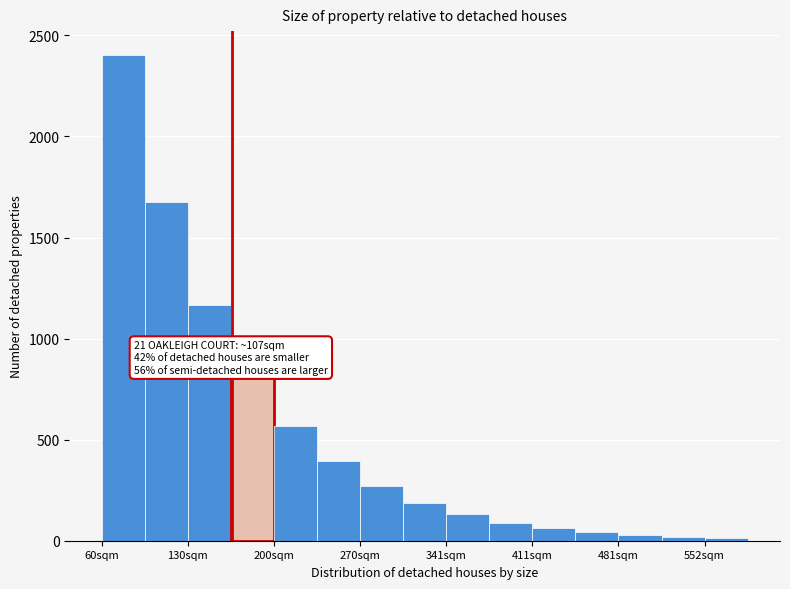

Read against the x-axis, roughly where is the centre of the tallest bar?

80